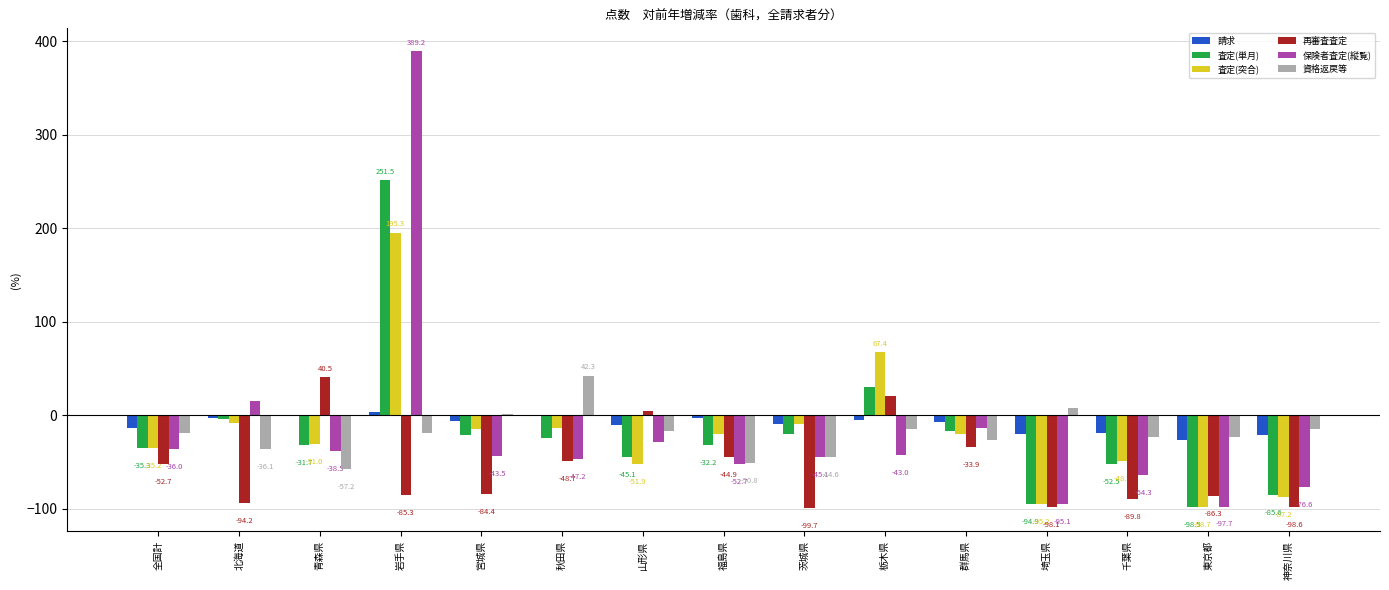

At which label does 保険者査定(縦覧) first exceed -43?

全国計